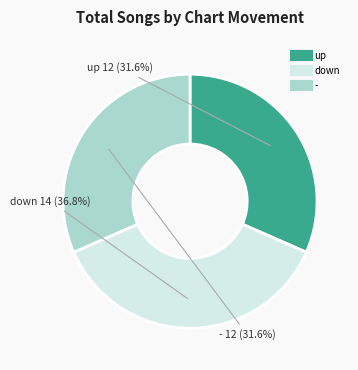

What is the ratio of the value at up to the value at -?

1.0